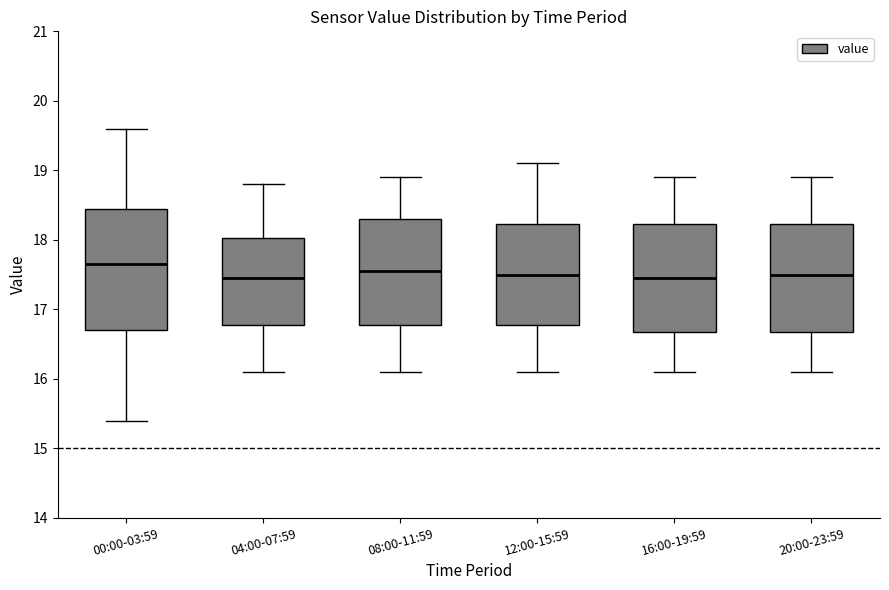

Reading left to right, transcribe this box plot: for each box, give where its median line is, the range the box spans, and where its two whiskers end, as read against the y-axis. The values are not printed on the chart, so give them approximately, as read against the axis.

00:00-03:59: median 17.7, box 16.7 to 18.4, whiskers 15.4 to 19.6
04:00-07:59: median 17.5, box 16.8 to 18.0, whiskers 16.1 to 18.8
08:00-11:59: median 17.6, box 16.8 to 18.3, whiskers 16.1 to 18.9
12:00-15:59: median 17.5, box 16.8 to 18.2, whiskers 16.1 to 19.1
16:00-19:59: median 17.5, box 16.7 to 18.2, whiskers 16.1 to 18.9
20:00-23:59: median 17.5, box 16.7 to 18.2, whiskers 16.1 to 18.9